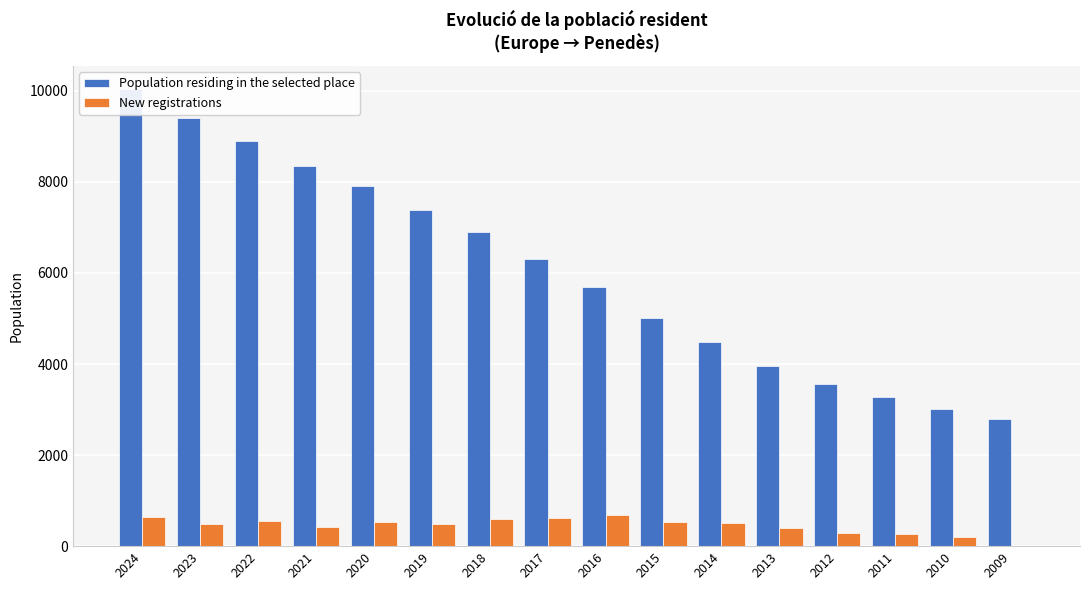

What is the minimum value for Population residing in the selected place?

2800